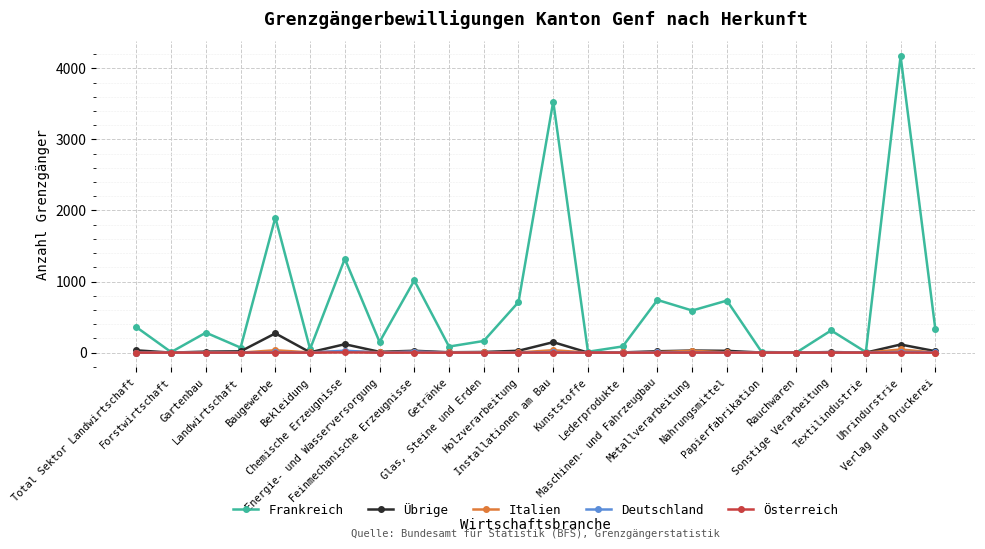

True or false: Frankreich has more than 2 interior local peaks.

True